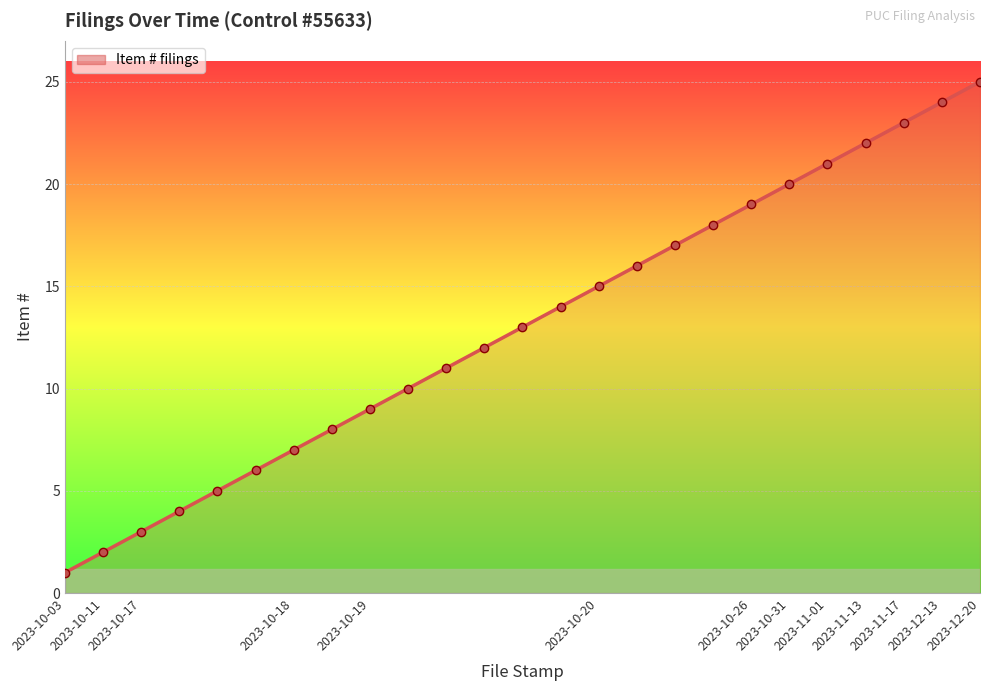

Which has a higher value, 2023-11-13 or 2023-12-20?

2023-12-20